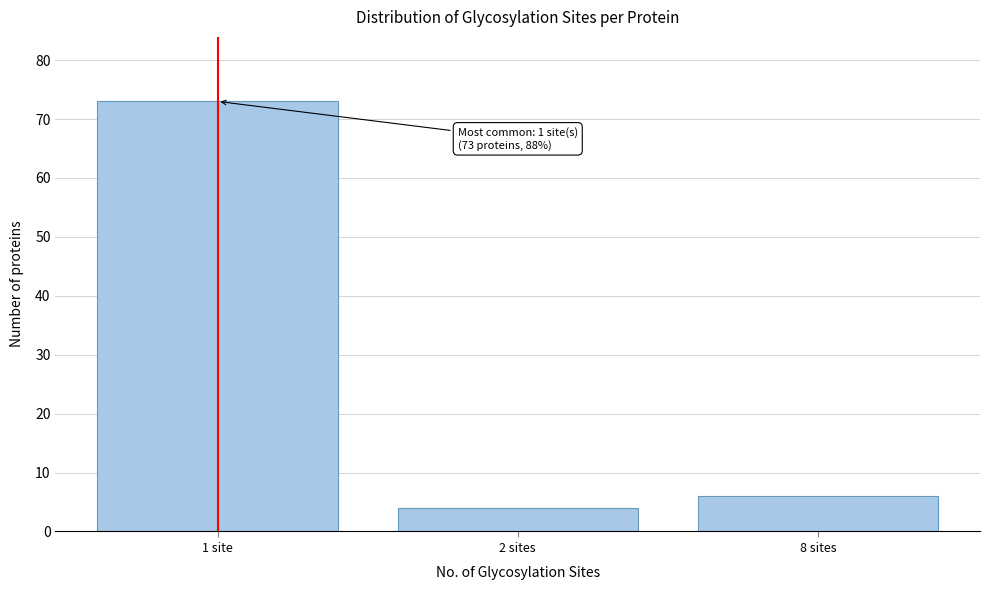

Reading left to right, extract all data points from this chart.

73	4	6